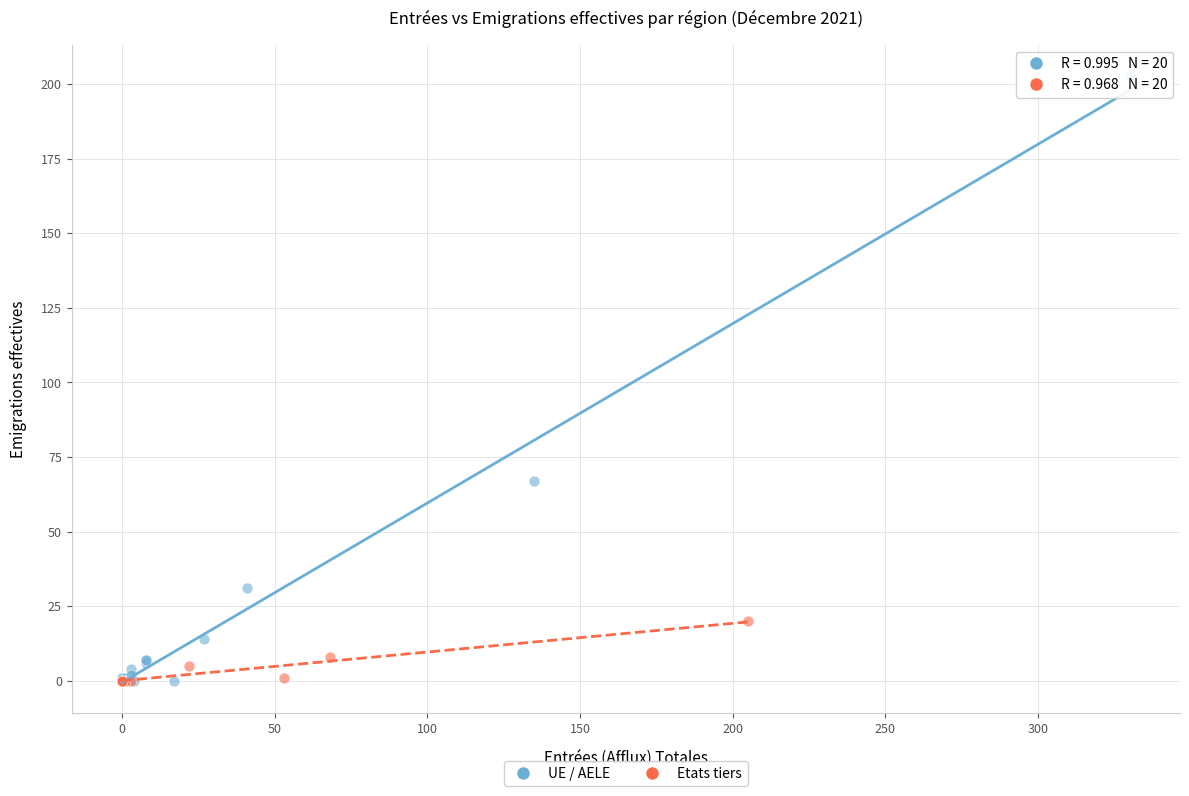

Which series reaches the maximum Y coordinate?

UE / AELE